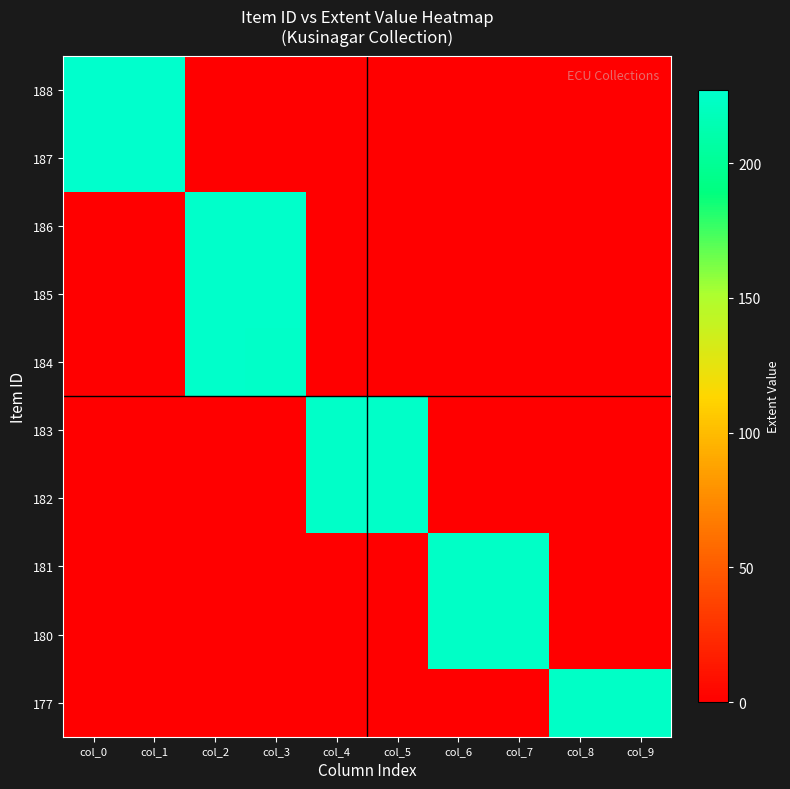

Which has a higher value, col_9 or col_1?

col_1